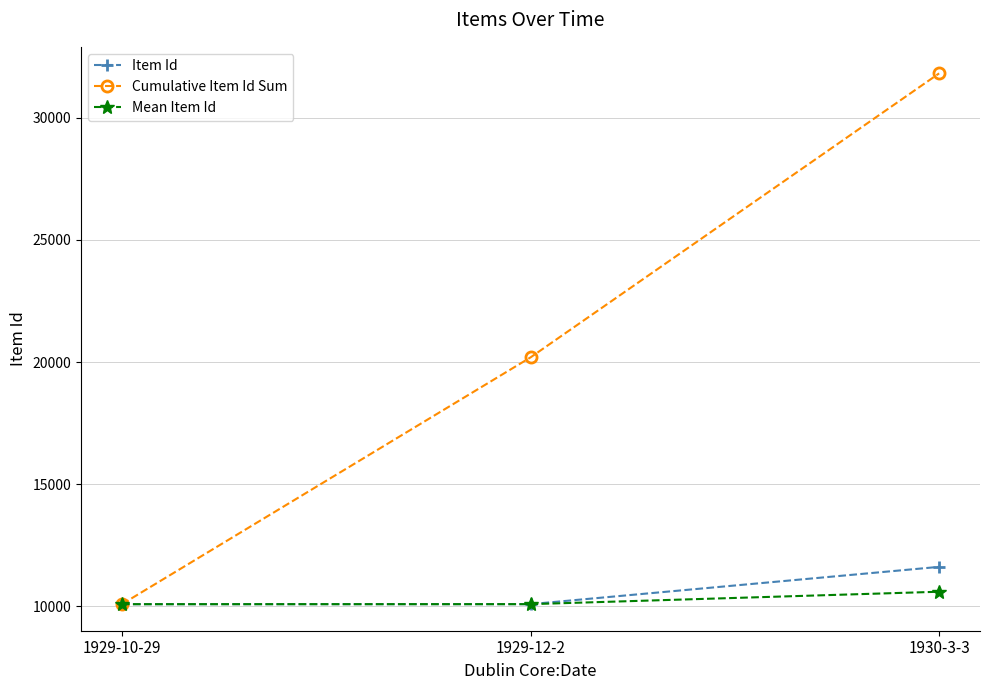

The value of Mean Item Id at 1930-3-3 is 10603.7. True or false?

True